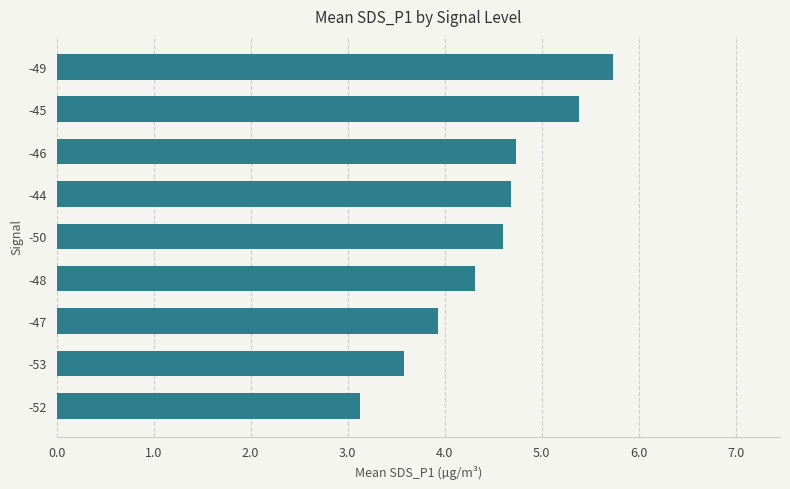

What is the smallest value displayed?

3.1